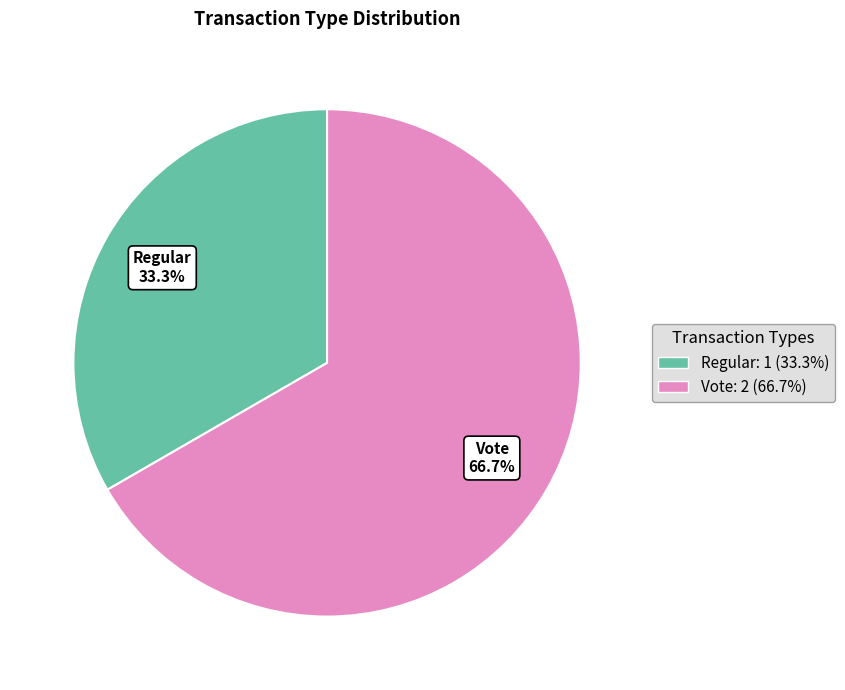

Which has a higher value, Regular or Vote?

Vote